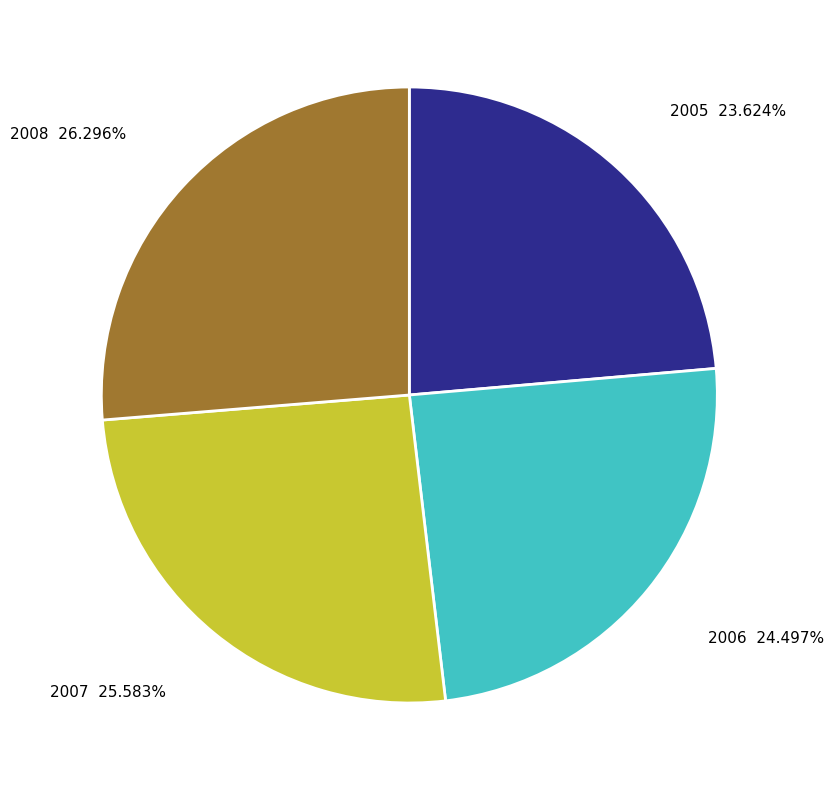

Rank the categories by value from highest to lowest.

2008, 2007, 2006, 2005